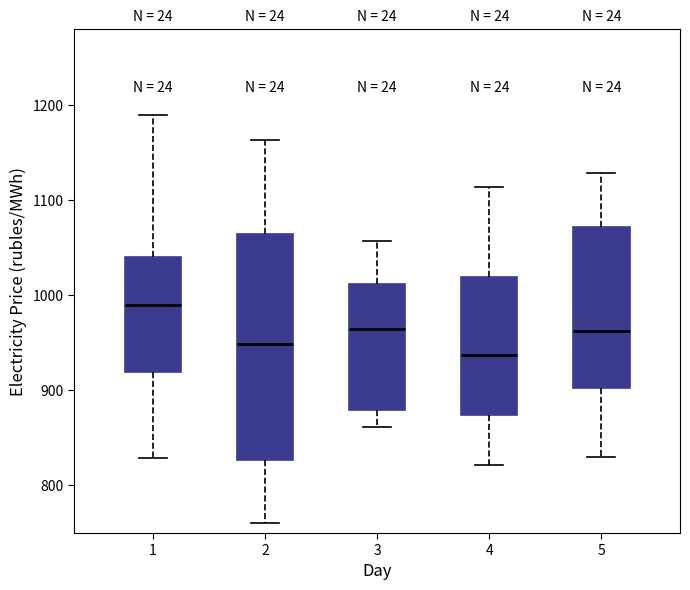

Reading left to right, read every box against the y-axis: the position of its median line, the range the box covers, and the ends of its whiskers. The values are not printed on the chart, so give them approximately, as read against the axis.

1: median 990, box 920 to 1040, whiskers 830 to 1190
2: median 950, box 830 to 1060, whiskers 760 to 1160
3: median 960, box 880 to 1010, whiskers 860 to 1060
4: median 940, box 870 to 1020, whiskers 820 to 1110
5: median 960, box 900 to 1070, whiskers 830 to 1130